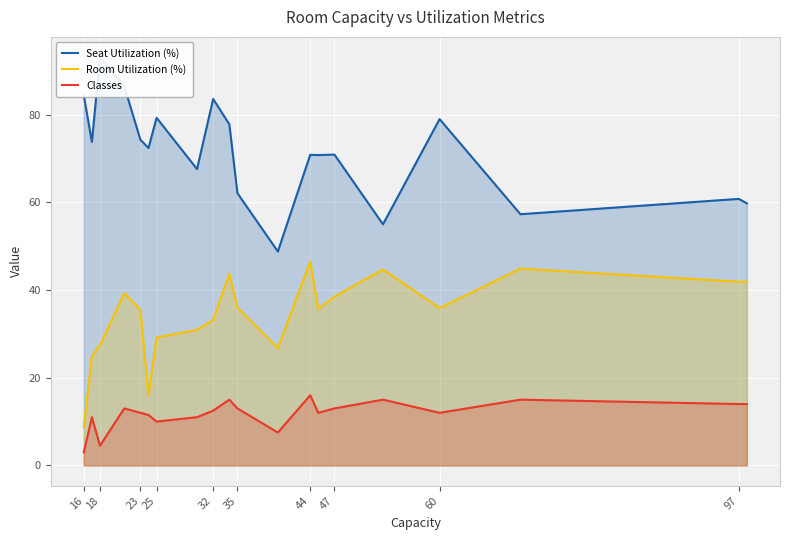

True or false: Classes has more than 2 interior local peaks.

True